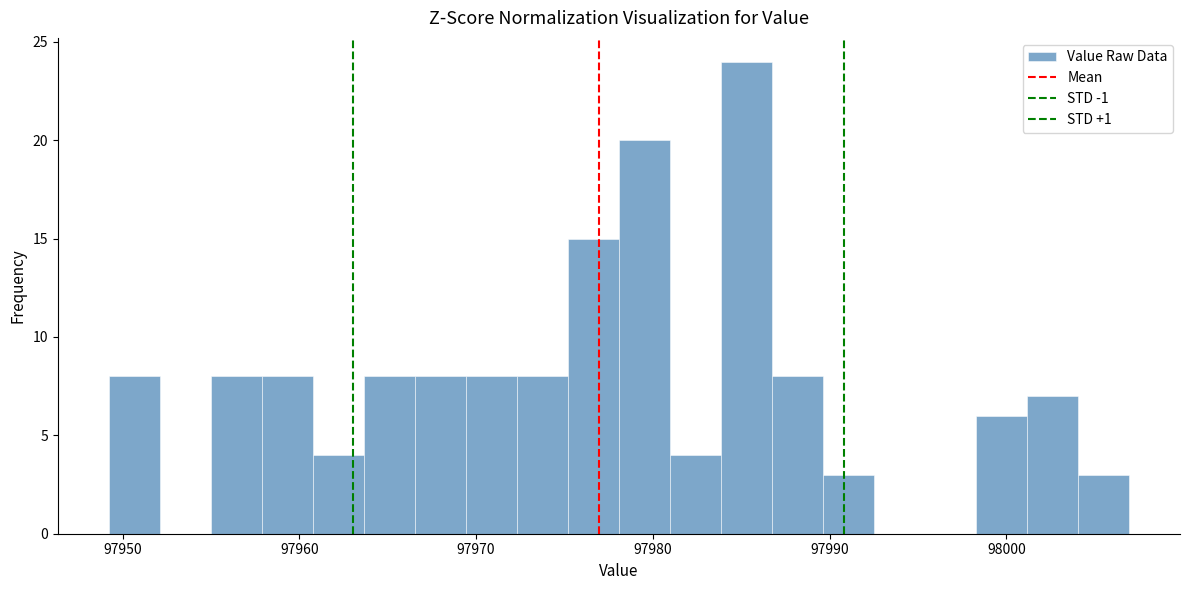

Read against the x-axis, roughly where is the centre of the tallest bar?

97985